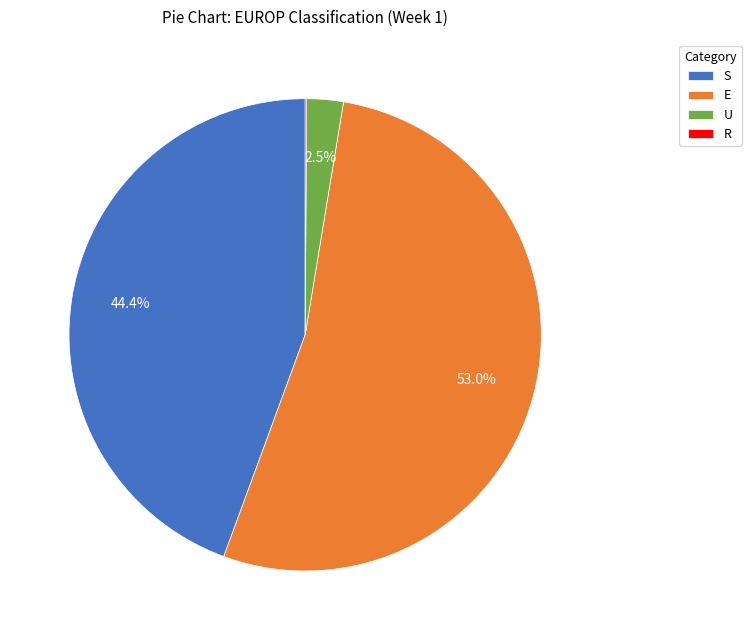

Approximately how many times larger is the value at E compared to U?

21.2